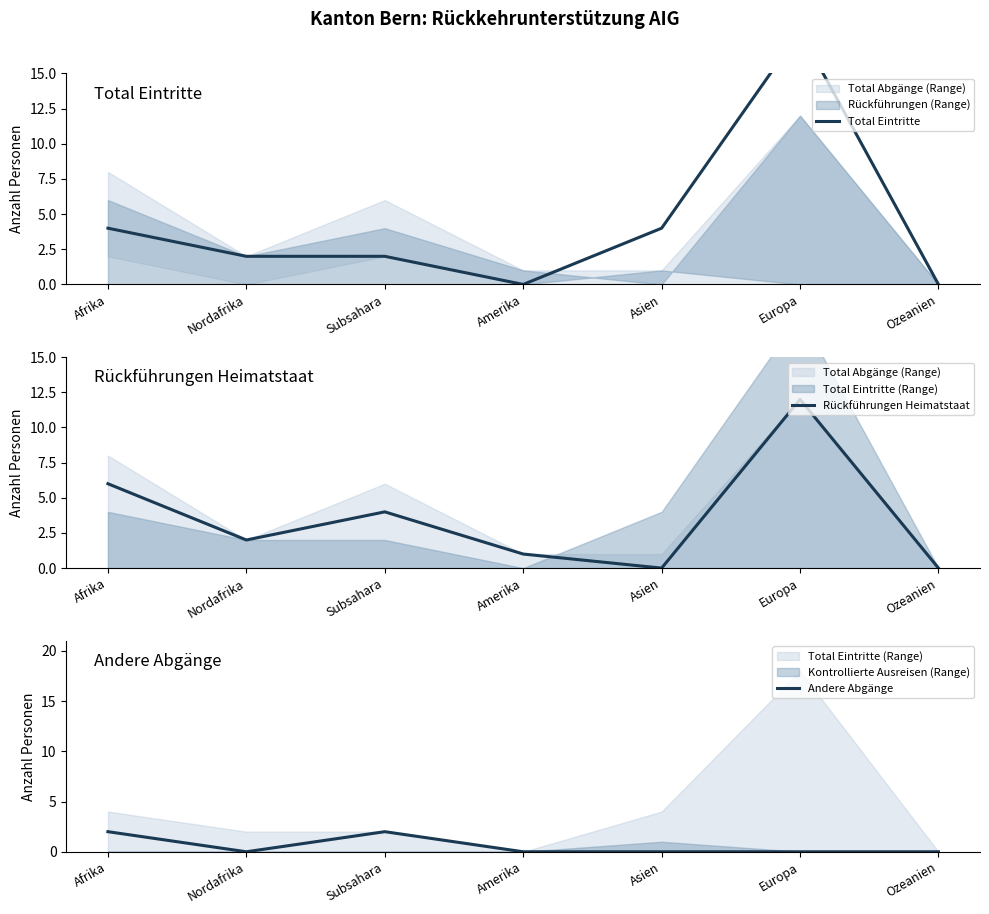

How many lines are shown in the chart?

3